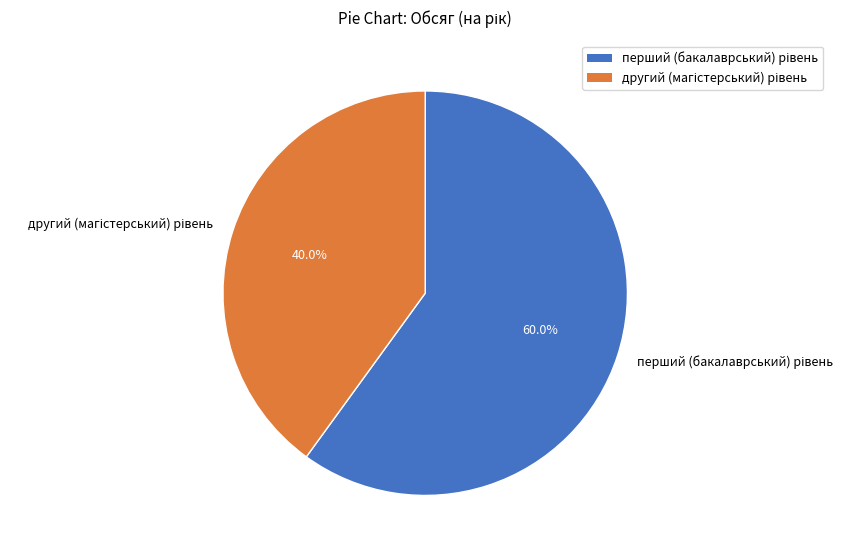

Does any single category account for the majority?

Yes